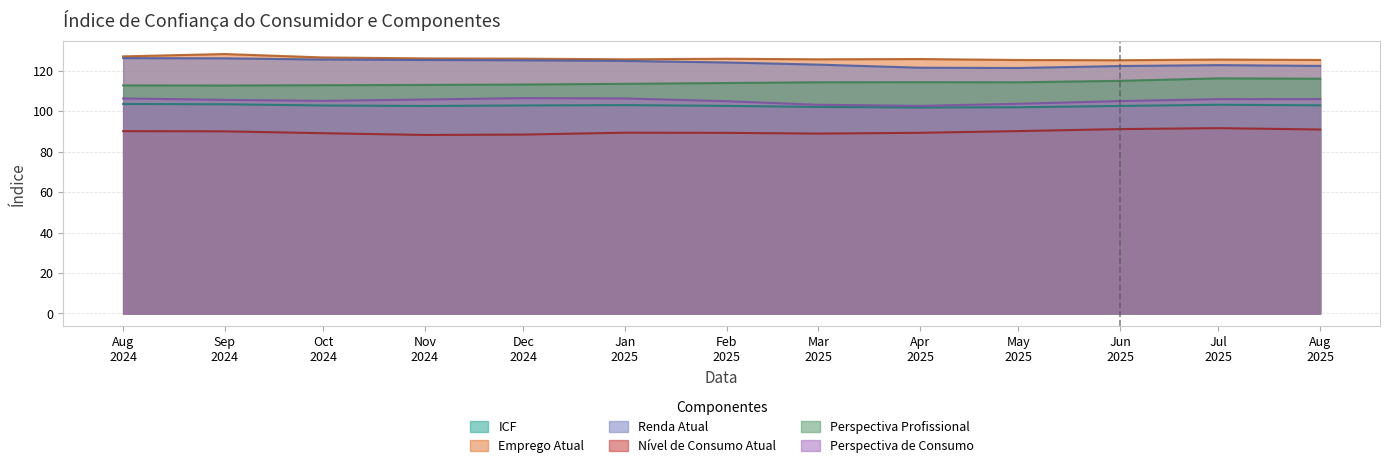

What is the maximum value shown in the chart?

128.2